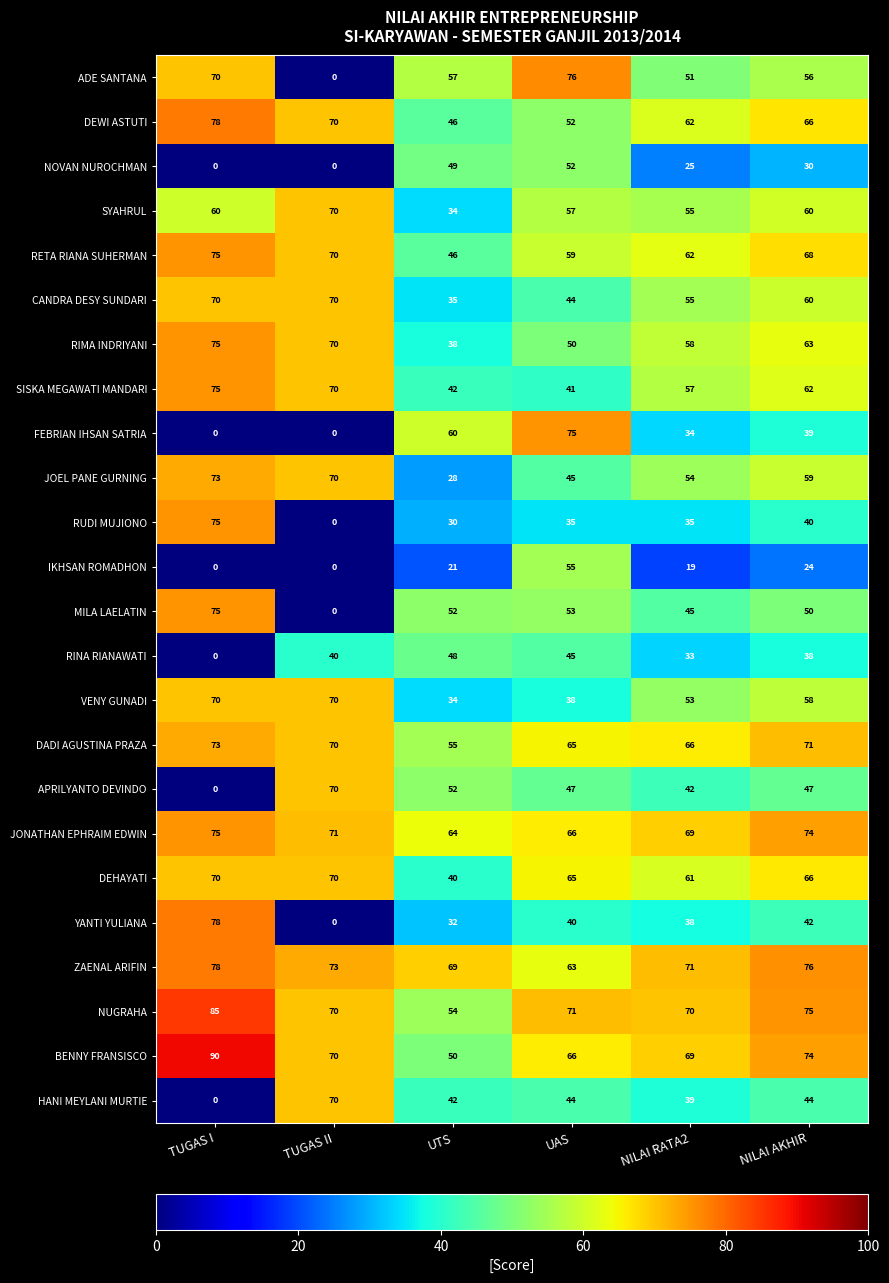

What is the spread (max minus min) of values at TUGAS I?

90